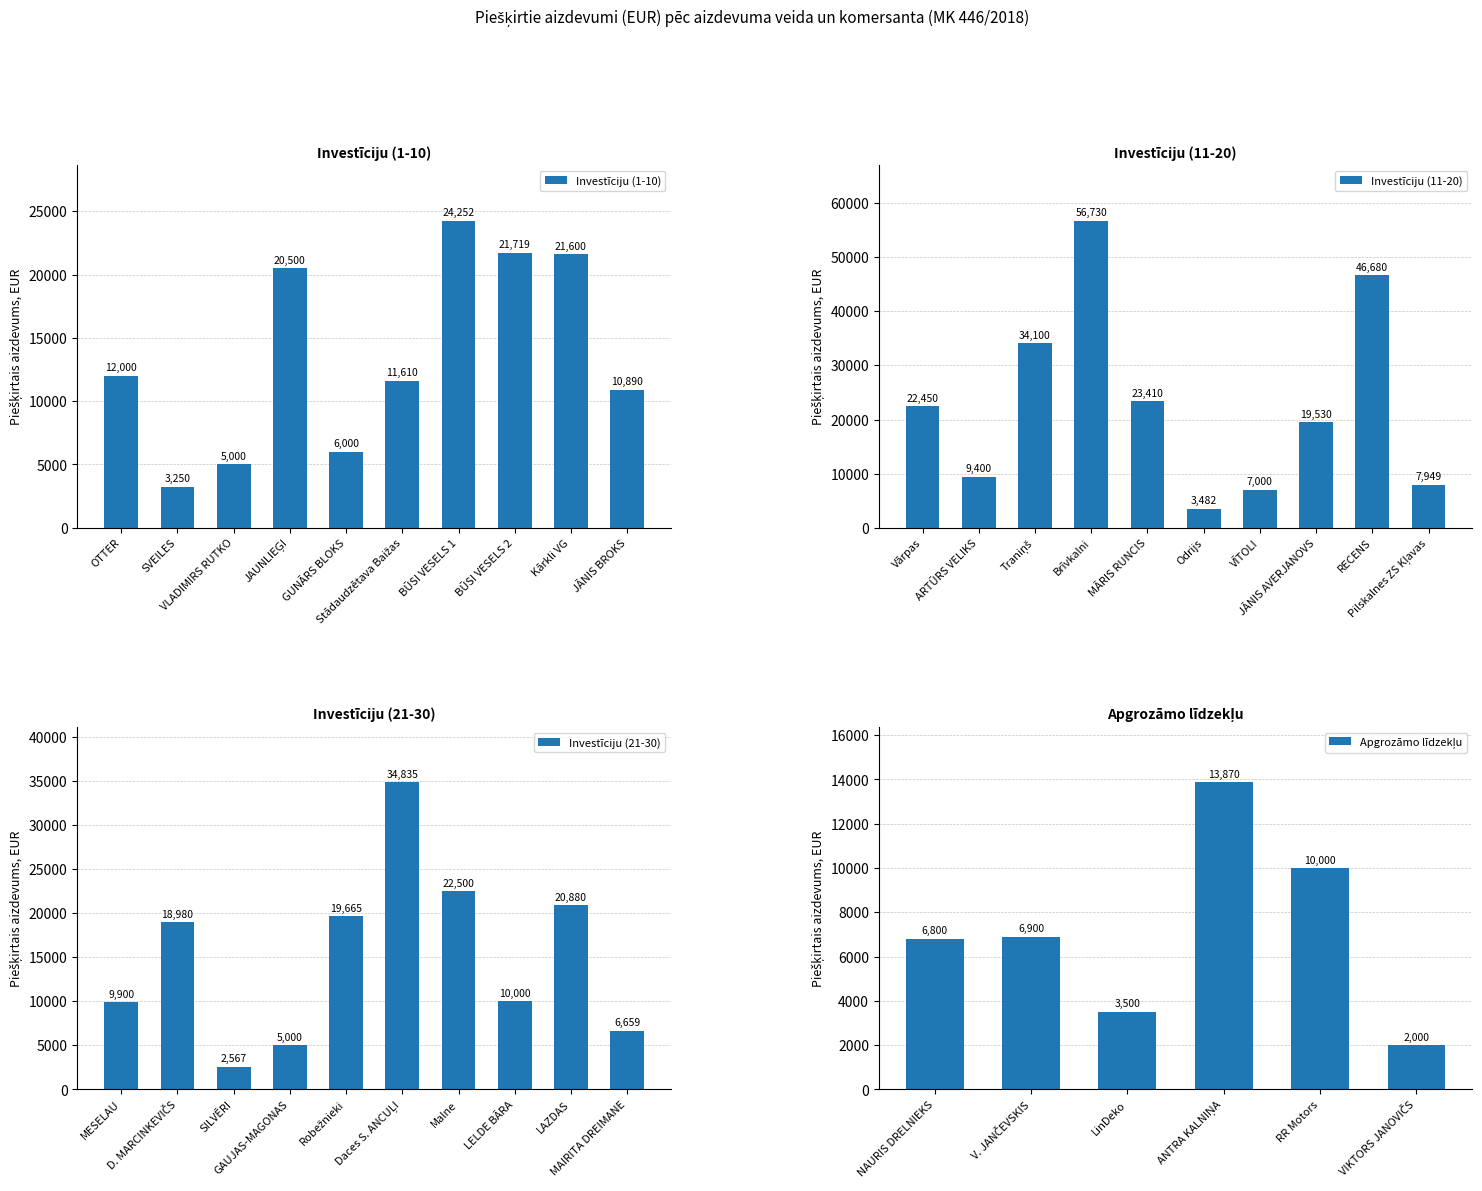

What is the average value of the Investīciju (11-20) series?

23073